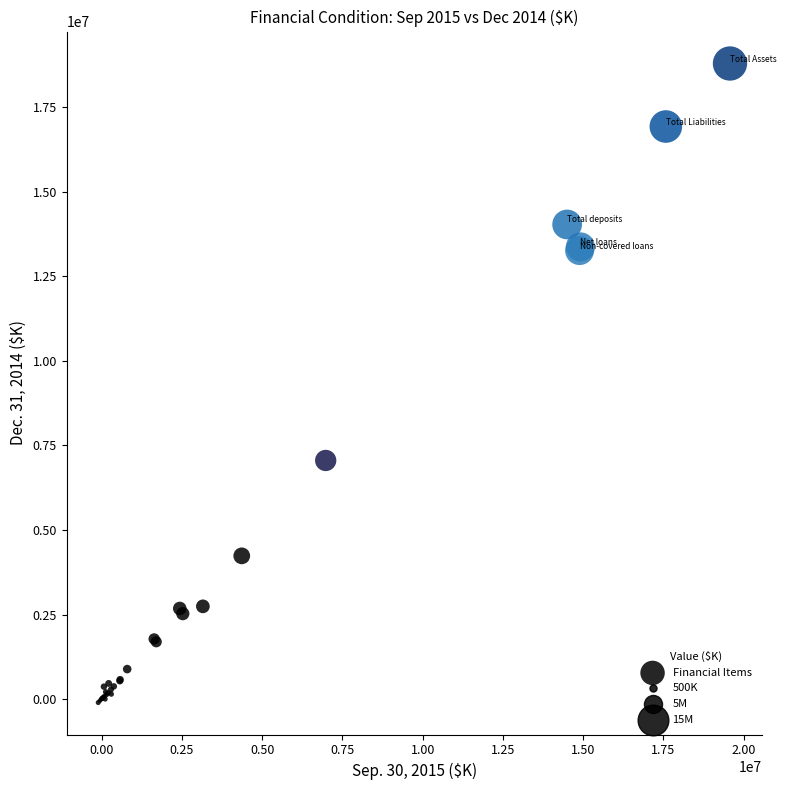

What Y value in the scatter plot is closest to 9345751?

7056133